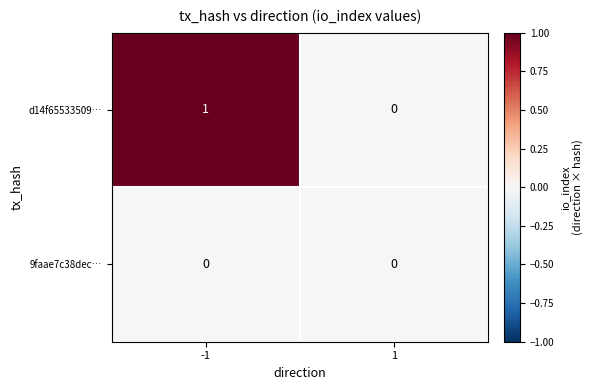

Which series has the largest total across all categories?

d14f65533509…